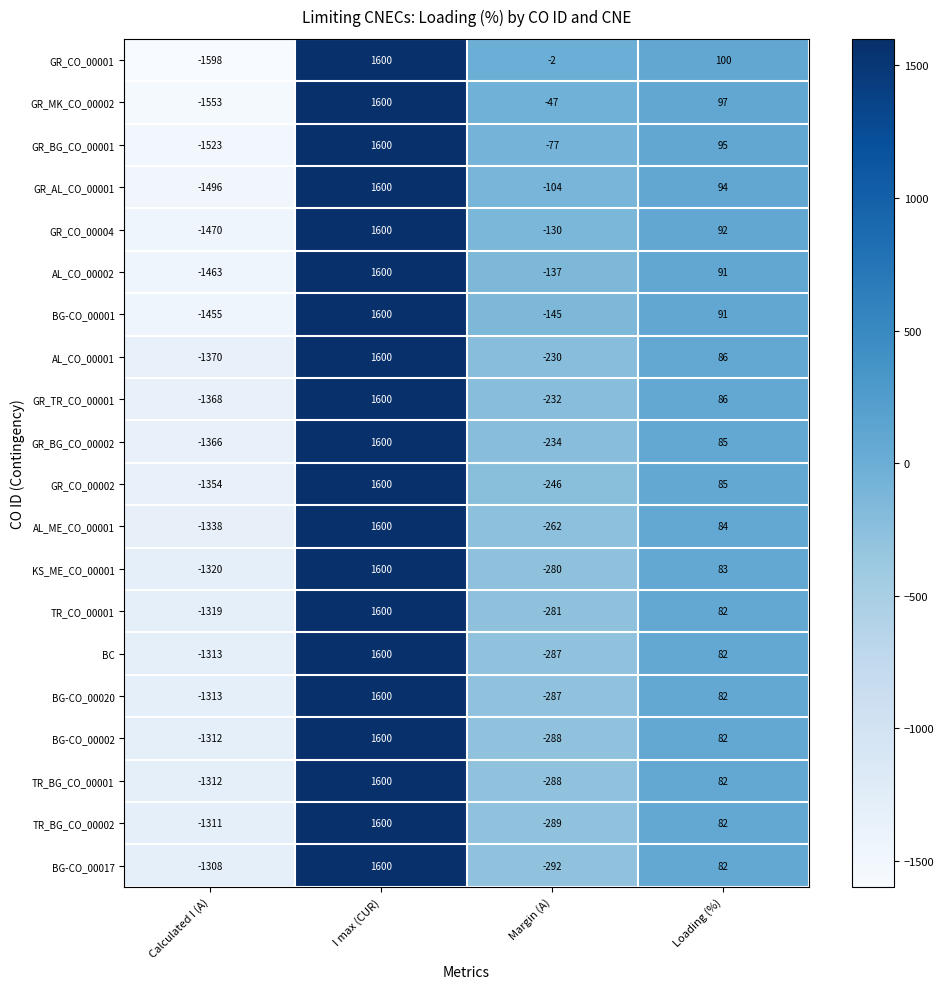

Is it true that BG-CO_00002 equals -142 at Margin (A)?

False